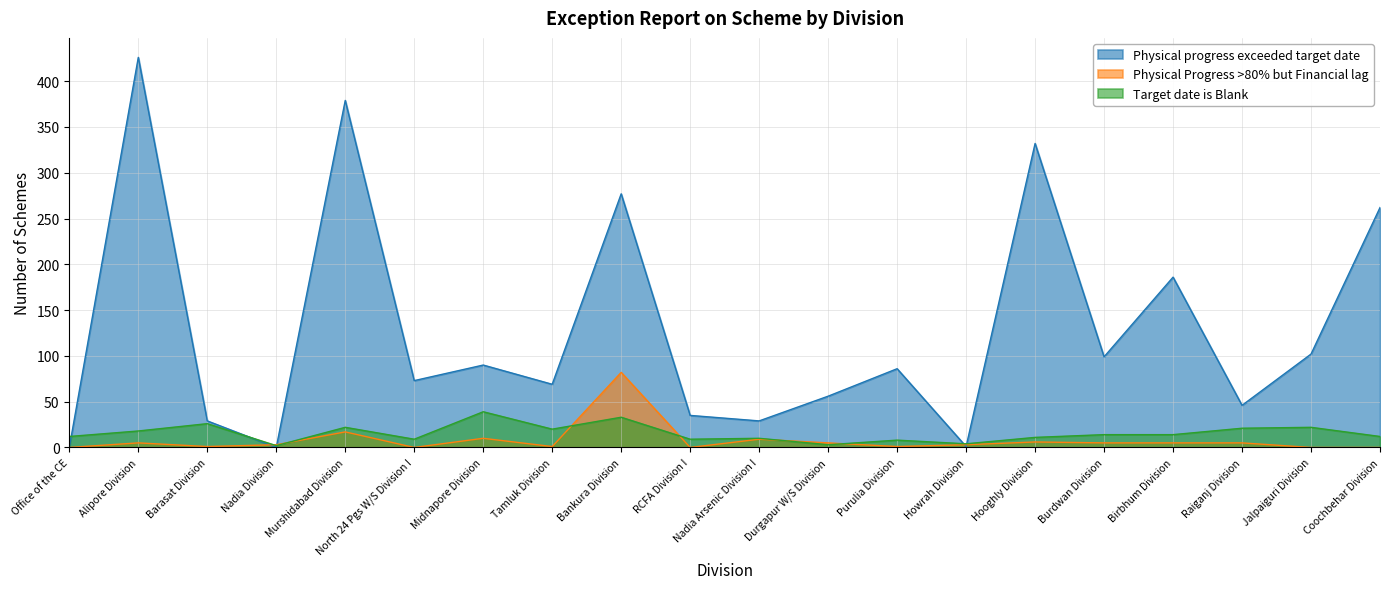

Where is the first local minimum for Physical Progress >80% but Financial lag?

Barasat Division